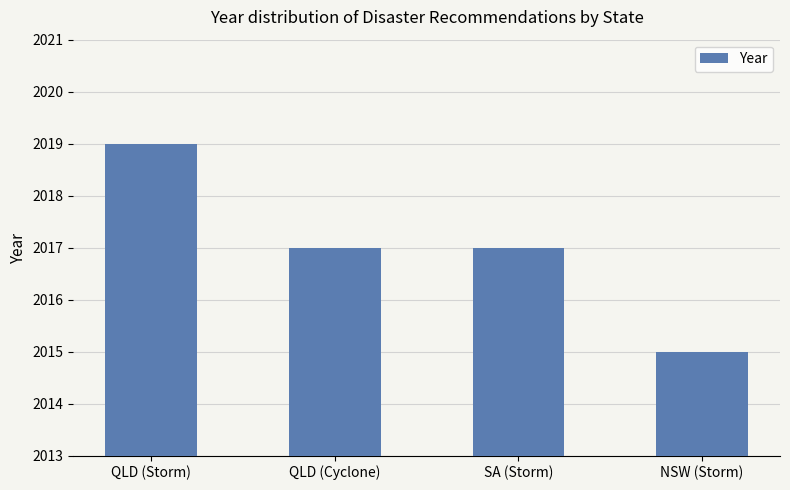

What is the difference between the maximum and second lowest values?

2